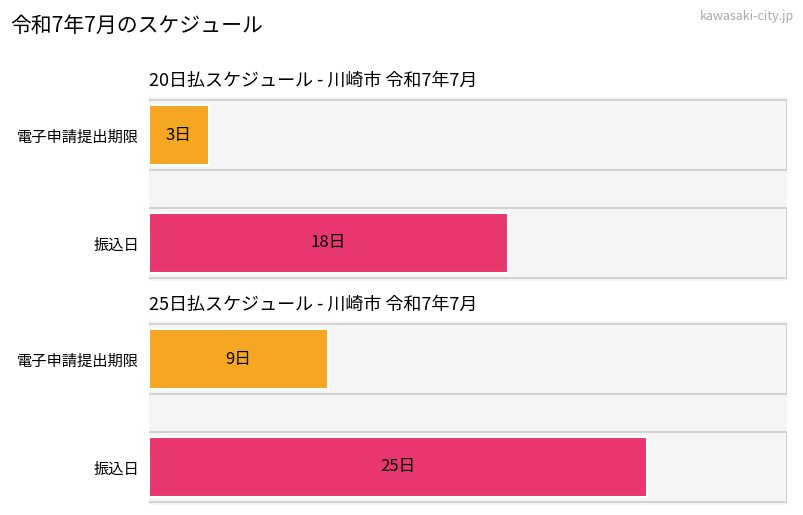

Which has a higher value, 電子申請提出期限 (日) or 振込日 (日)?

振込日 (日)